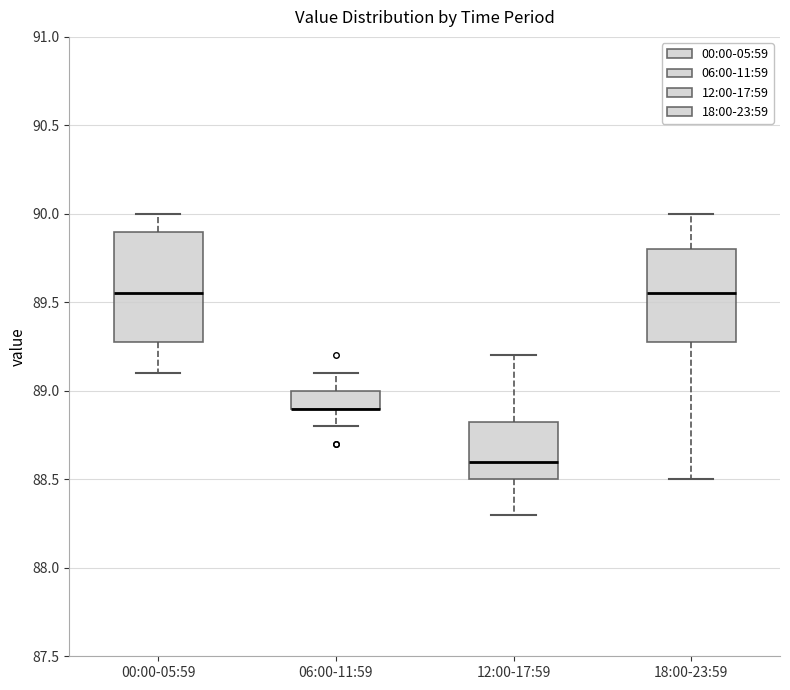

Which box is the tallest, from its lower edge to its upper edge?

00:00-05:59